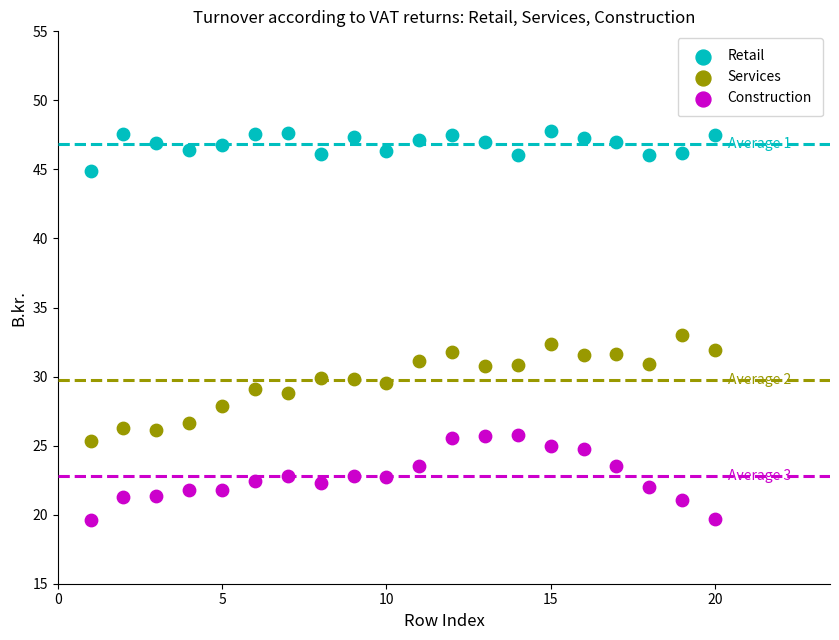

What is the X range (max minus min) for the scatter plot?

19.0